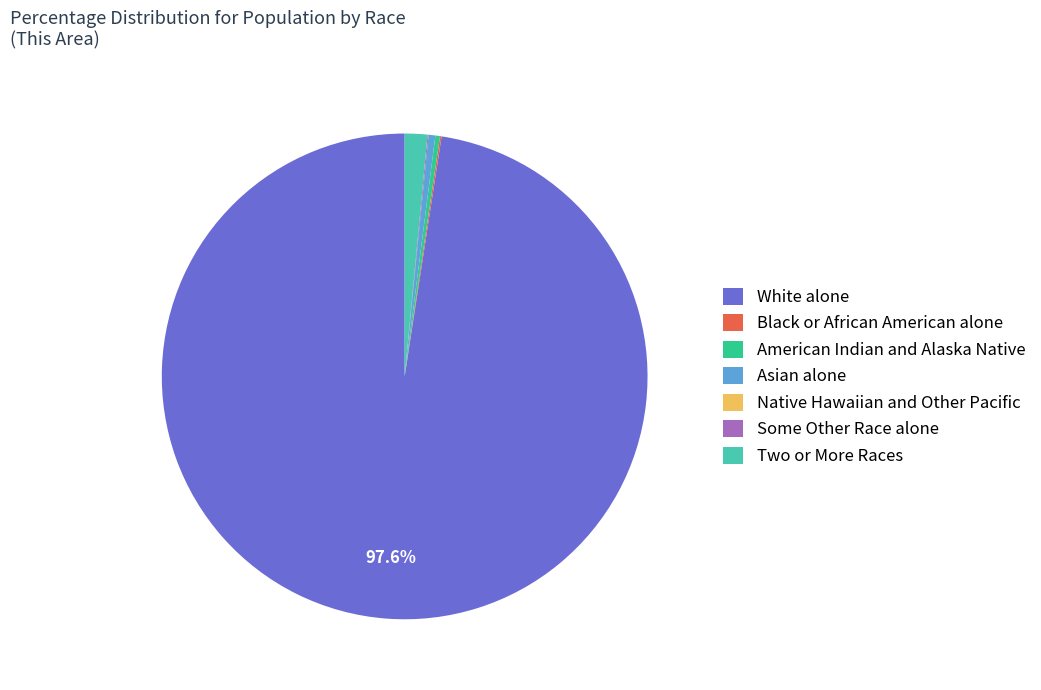

To the nearest percent, what is the average slice percentage?

14%